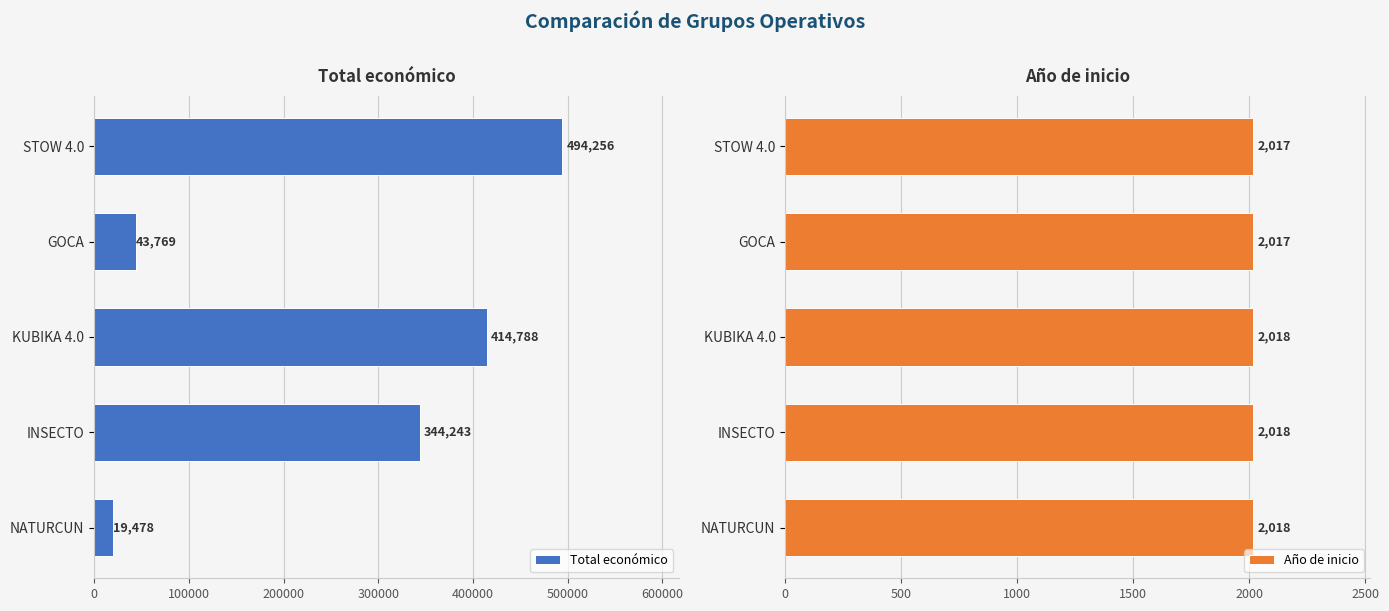

How many groups of bars are there?

5